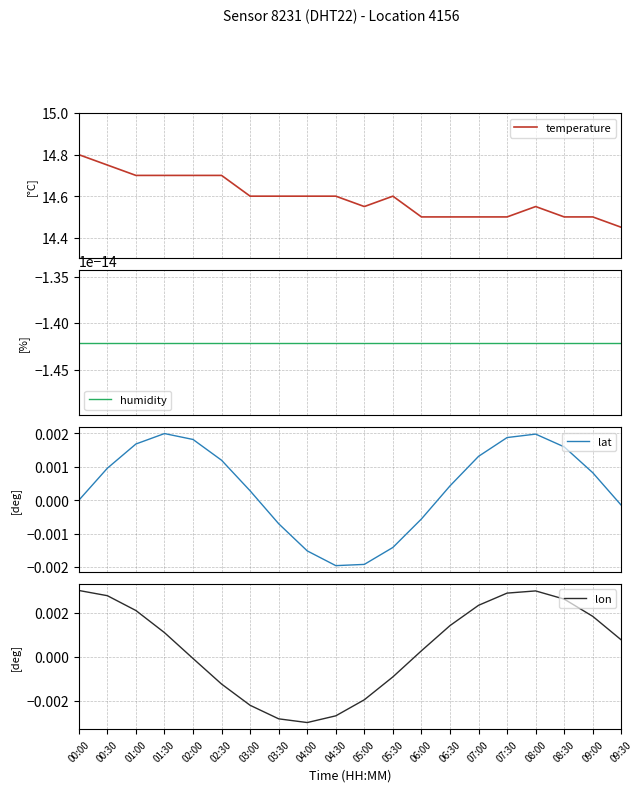

The lon series shows 0.0 at 00:30. True or false?

True